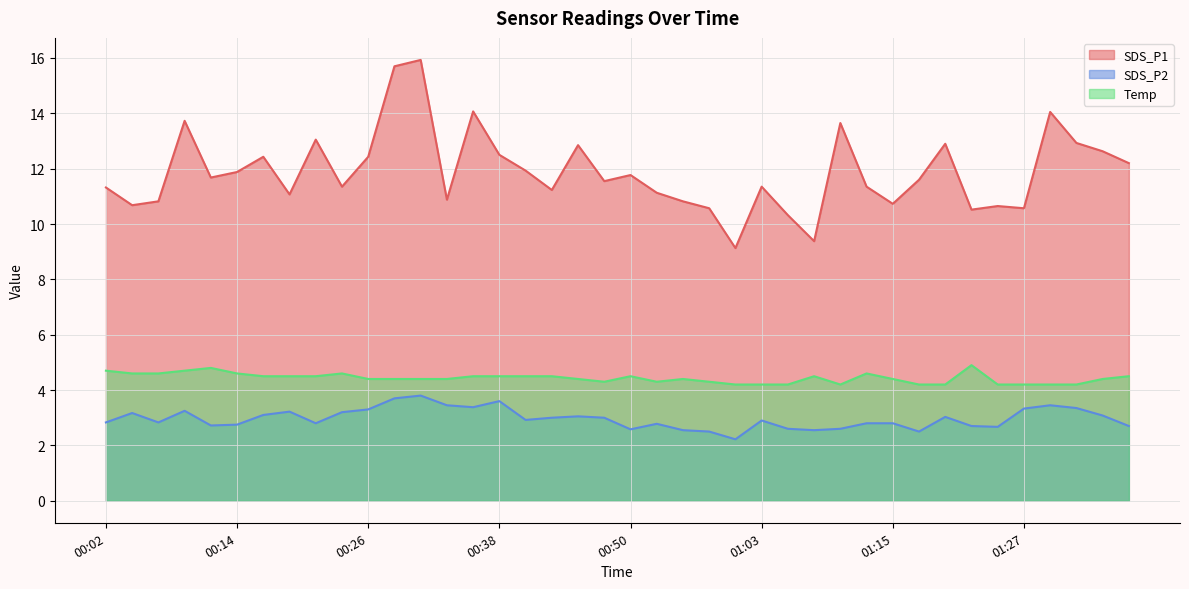

True or false: SDS_P2 and Temp cross at least once.

False